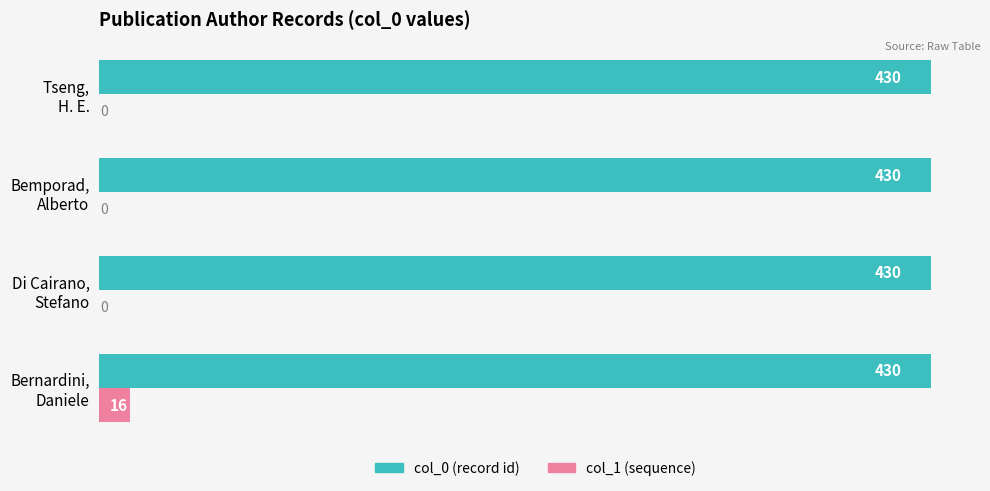

Which series has the largest total across all categories?

col_0 (record id)